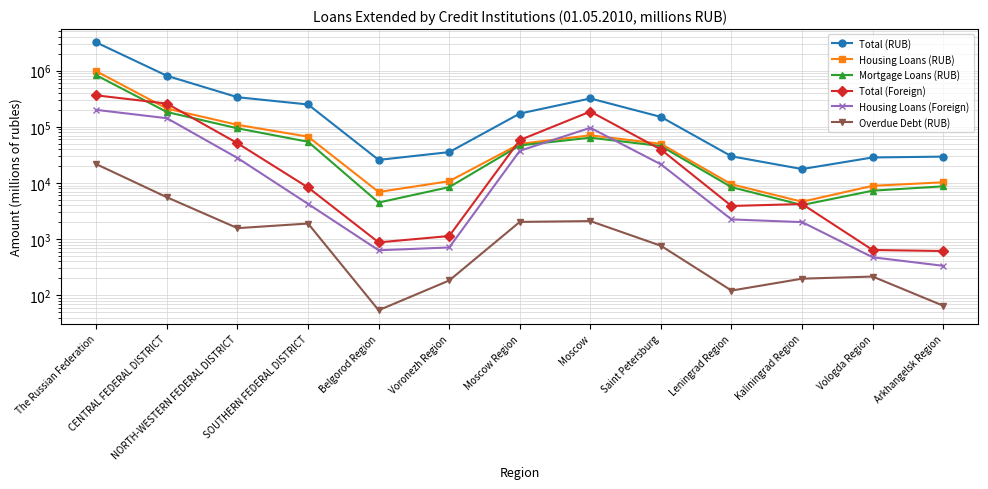

What is the approximate value of Housing Loans (Foreign) at Kaliningrad Region, to the nearest 10?

2010